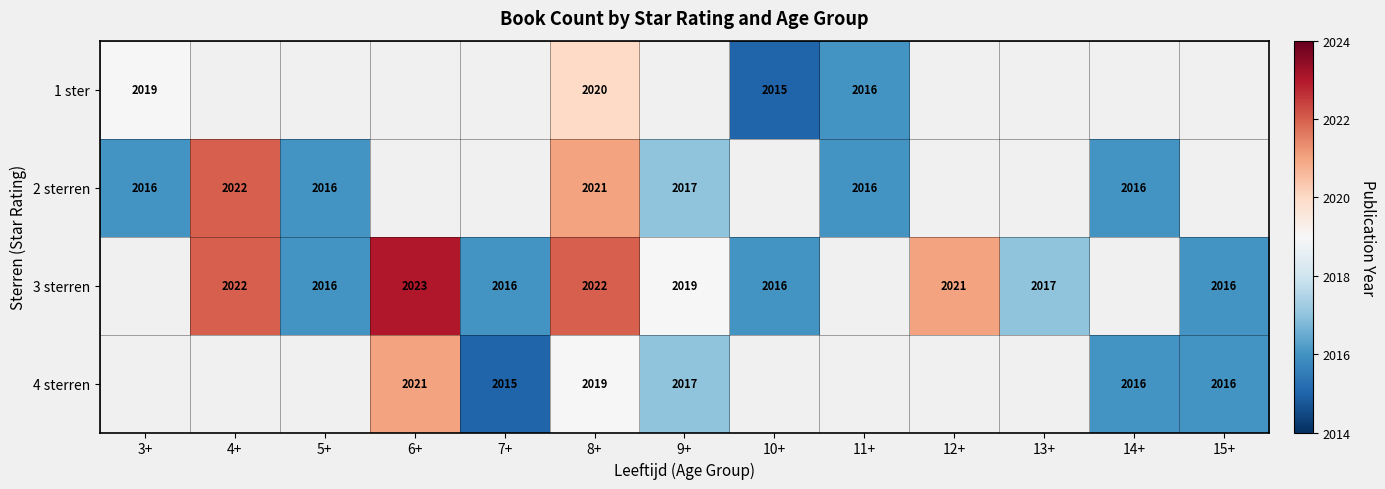

Rank the series by their average value, from highest to lowest.

3 sterren, 2 sterren, 4 sterren, 1 ster